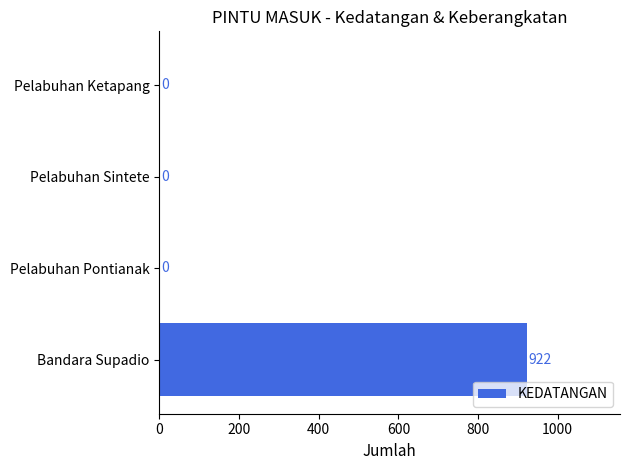

Reading top to bottom, extract all data points from this chart.

Pelabuhan Ketapang=0	Pelabuhan Sintete=0	Pelabuhan Pontianak=0	Bandara Supadio=922